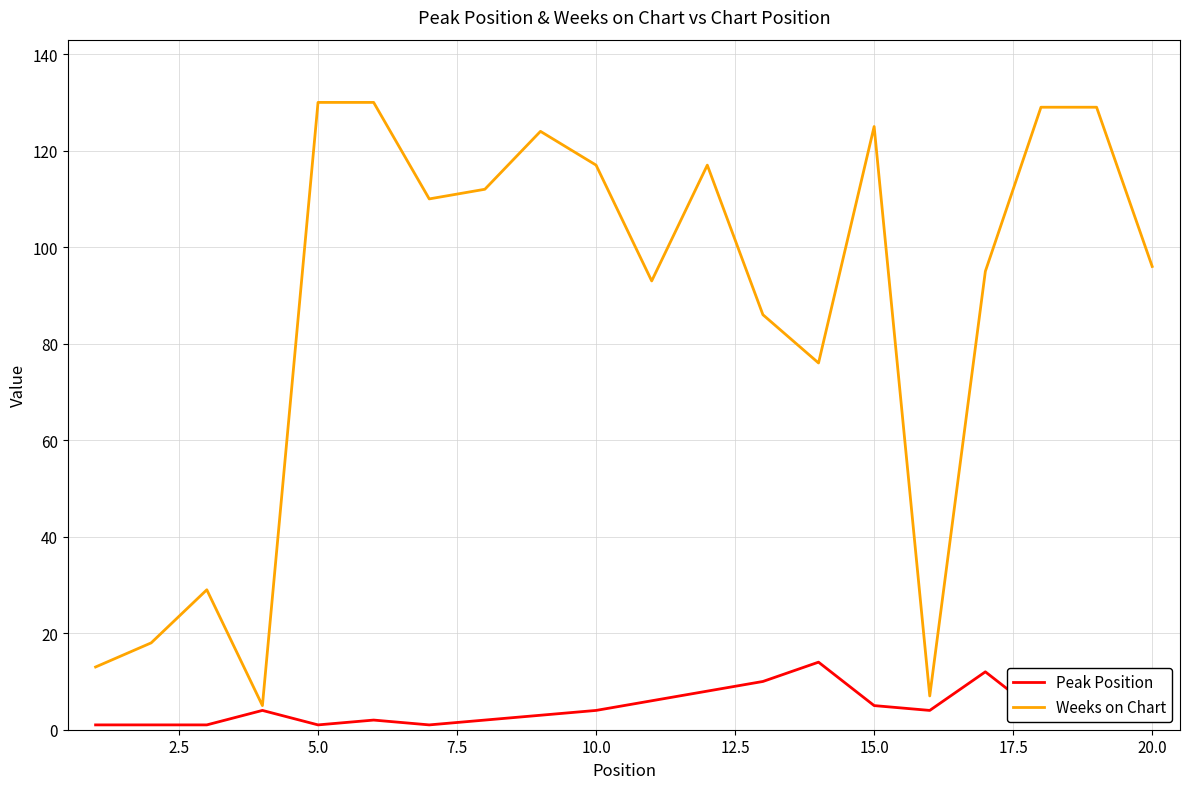

What is the maximum value shown in the chart?

130